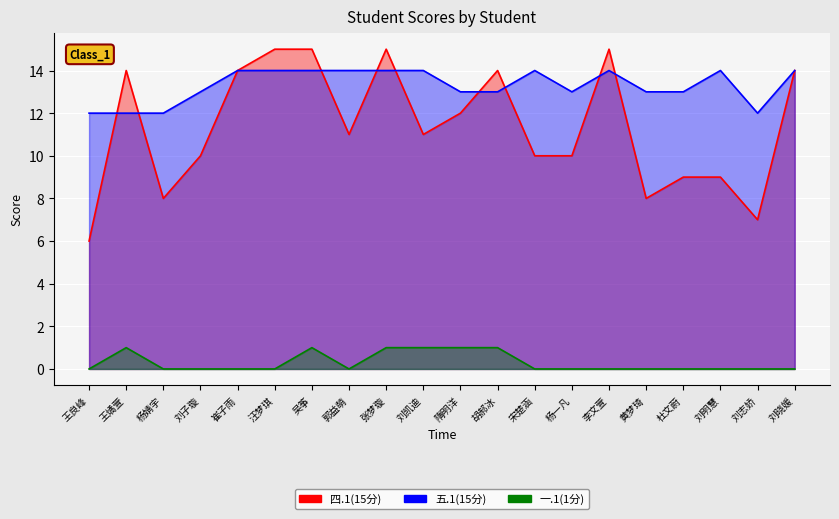

At which category does 一.1(1分) reach its first local valley?

郭益萌